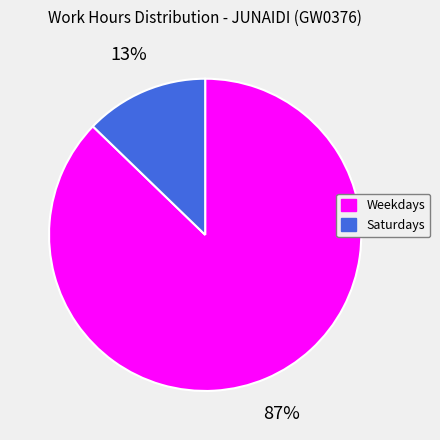

Does any single category account for the majority?

Yes